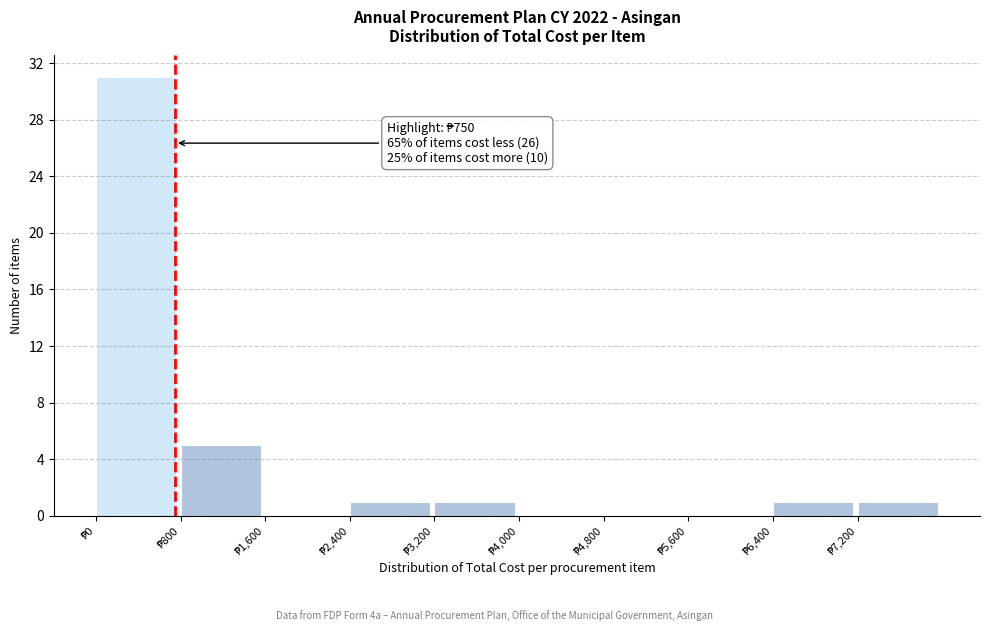

Which range on the x-axis has the tallest bar?

0 to 800